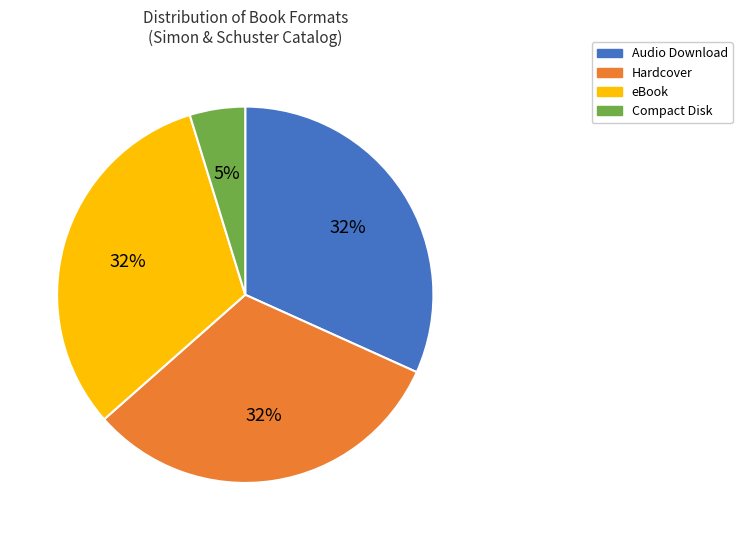

Is it true that Audio Download is 32% of the pie?

True